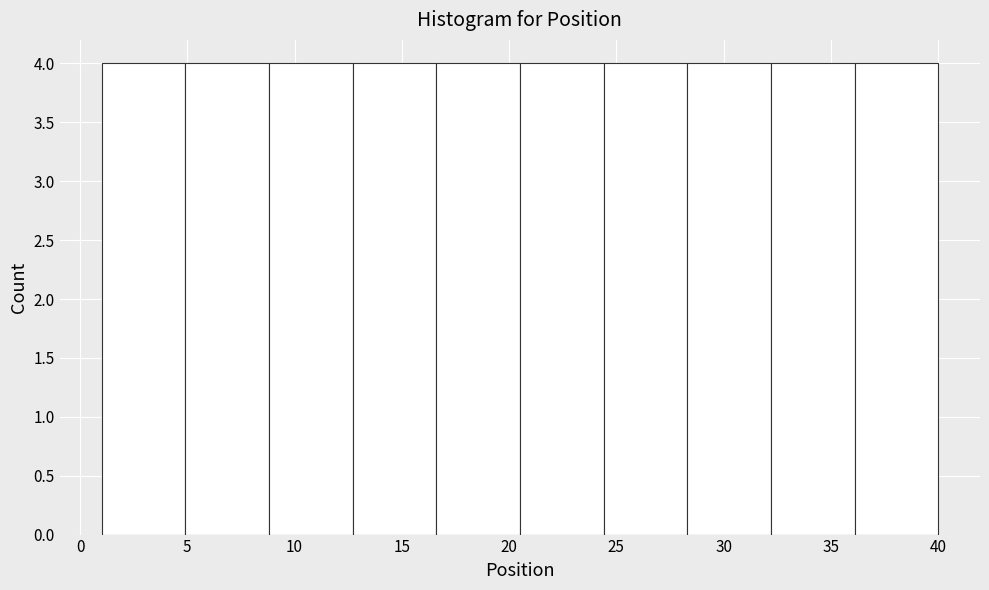

Reading left to right, list every bar in this chart as the range it spans on the x-axis followed by its height. Neither the bar edges nor the heights are printed on the chart, so give them approximately, as read against the axes.

1.0 to 4.9: 4
4.9 to 8.8: 4
8.8 to 12.7: 4
12.7 to 16.6: 4
16.6 to 20.5: 4
20.5 to 24.4: 4
24.4 to 28.3: 4
28.3 to 32.2: 4
32.2 to 36.1: 4
36.1 to 40.0: 4